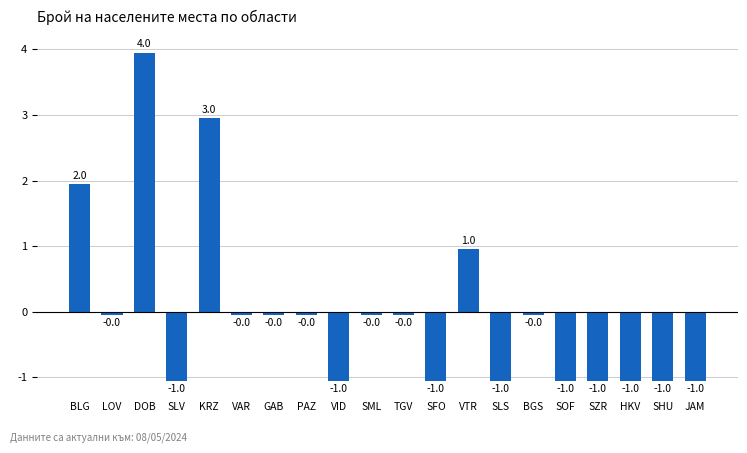

Which has a higher value, HKV or LOV?

LOV